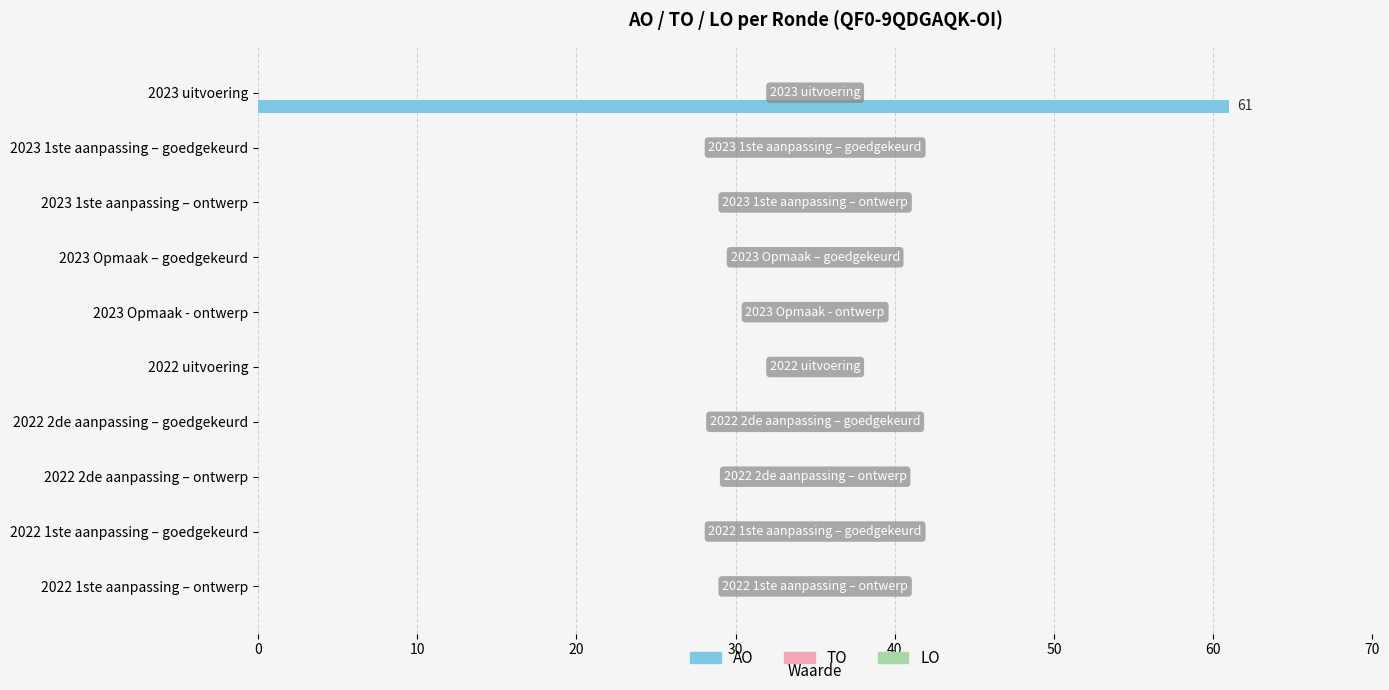

What is the change in value from 2023 uitvoering to 2022 uitvoering?

-61